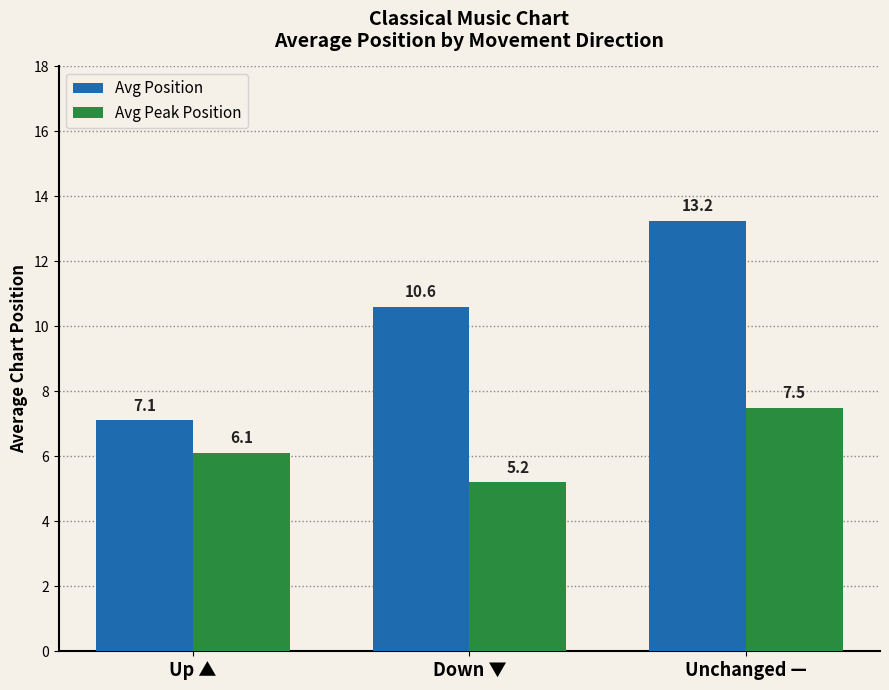

Which category has the highest value across all series?

Unchanged —